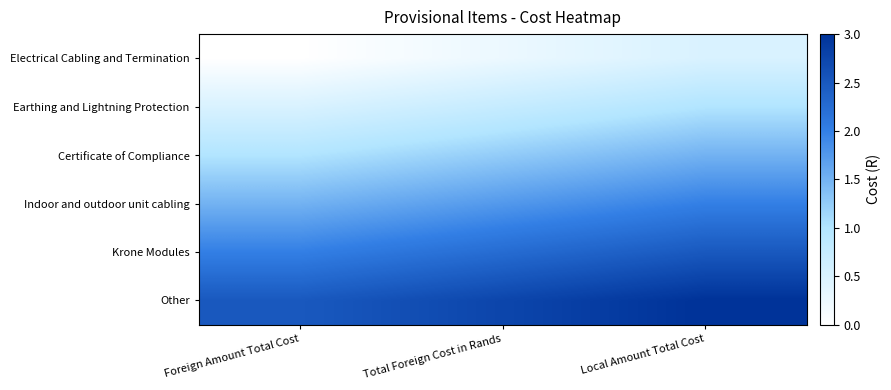

At which category is the sum across all series the highest?

Local Amount Total Cost